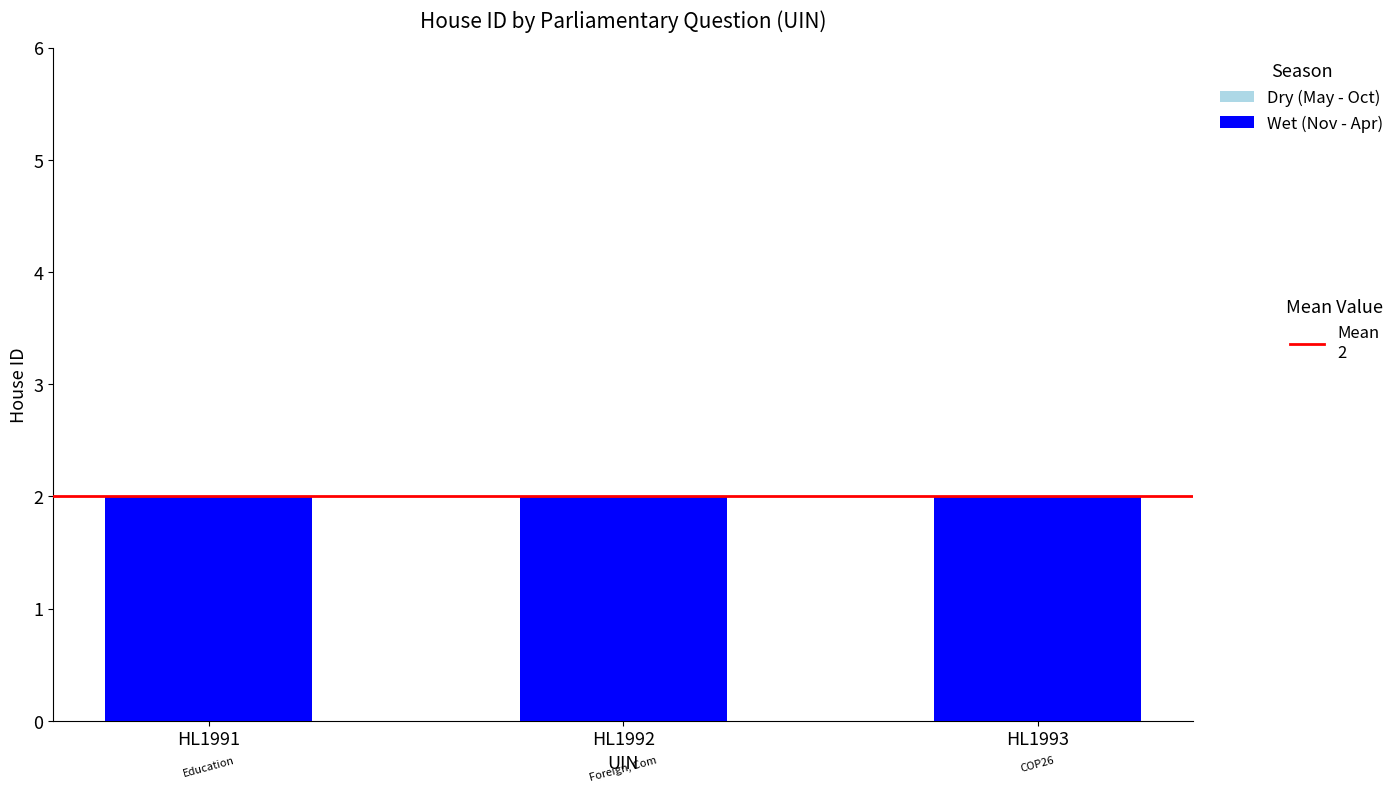

Rank the series by their maximum value, from lowest to highest.

Dry (May - Oct), Wet (Nov - Apr)